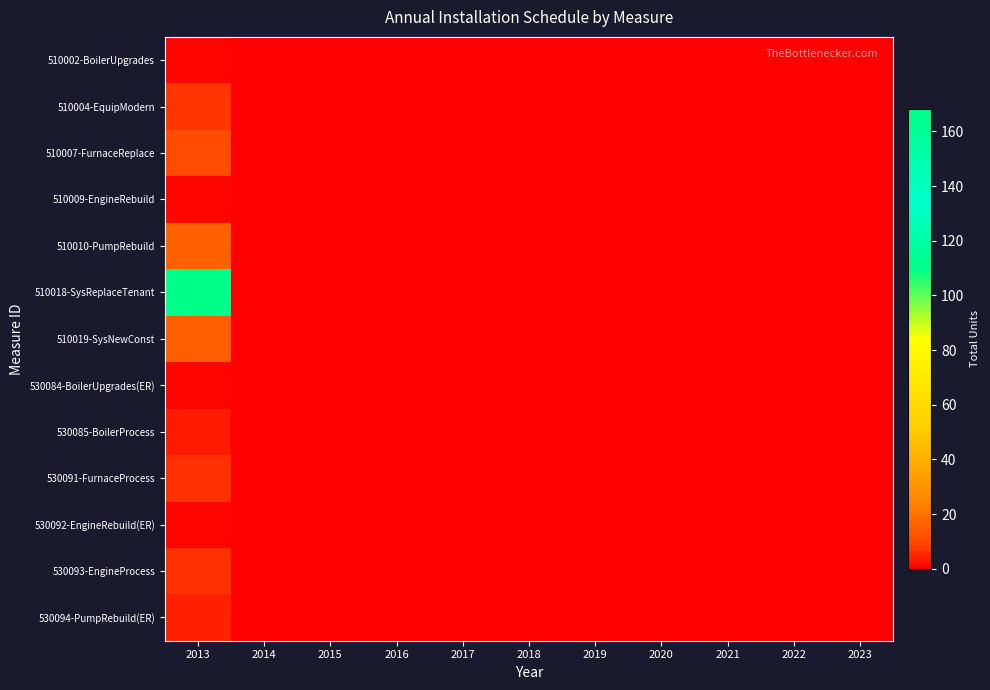

Reading right to left, transcribe all the data shown in this chart.

510002-BoilerUpgrades: 2023=0.0	2022=0.0	2021=0.0	2020=0.0	2019=0.0	2018=0.0	2017=0.0	2016=0.0	2015=0.0	2014=0.0	2013=1.0
510004-EquipModern: 2023=0.0	2022=0.0	2021=0.0	2020=0.0	2019=0.0	2018=0.0	2017=0.0	2016=0.0	2015=0.0	2014=0.0	2013=7.0
510007-FurnaceReplace: 2023=0.0	2022=0.0	2021=0.0	2020=0.0	2019=0.0	2018=0.0	2017=0.0	2016=0.0	2015=0.0	2014=0.0	2013=10.6
510009-EngineRebuild: 2023=0.0	2022=0.0	2021=0.0	2020=0.0	2019=0.0	2018=0.0	2017=0.0	2016=0.0	2015=0.0	2014=0.0	2013=0.9
510010-PumpRebuild: 2023=0.0	2022=0.0	2021=0.0	2020=0.0	2019=0.0	2018=0.0	2017=0.0	2016=0.0	2015=0.0	2014=0.0	2013=16.2
510018-SysReplaceTenant: 2023=0.0	2022=0.0	2021=0.0	2020=0.0	2019=0.0	2018=0.0	2017=0.0	2016=0.0	2015=0.0	2014=0.0	2013=168.3
510019-SysNewConst: 2023=0.0	2022=0.0	2021=0.0	2020=0.0	2019=0.0	2018=0.0	2017=0.0	2016=0.0	2015=0.0	2014=0.0	2013=15.5
530084-BoilerUpgrades(ER): 2023=0.0	2022=0.0	2021=0.0	2020=0.0	2019=0.0	2018=0.0	2017=0.0	2016=0.0	2015=0.0	2014=0.0	2013=0.7
530085-BoilerProcess: 2023=0.0	2022=0.0	2021=0.0	2020=0.0	2019=0.0	2018=0.0	2017=0.0	2016=0.0	2015=0.0	2014=0.0	2013=3.5
530091-FurnaceProcess: 2023=0.0	2022=0.0	2021=0.0	2020=0.0	2019=0.0	2018=0.0	2017=0.0	2016=0.0	2015=0.0	2014=0.0	2013=6.2
530092-EngineRebuild(ER): 2023=0.0	2022=0.0	2021=0.0	2020=0.0	2019=0.0	2018=0.0	2017=0.0	2016=0.0	2015=0.0	2014=0.0	2013=1.3
530093-EngineProcess: 2023=0.0	2022=0.0	2021=0.0	2020=0.0	2019=0.0	2018=0.0	2017=0.0	2016=0.0	2015=0.0	2014=0.0	2013=6.3
530094-PumpRebuild(ER): 2023=0.0	2022=0.0	2021=0.0	2020=0.0	2019=0.0	2018=0.0	2017=0.0	2016=0.0	2015=0.0	2014=0.0	2013=4.5